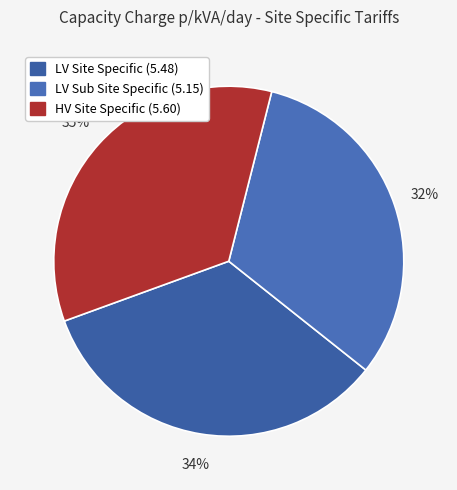

How many segments does this pie chart have?

3